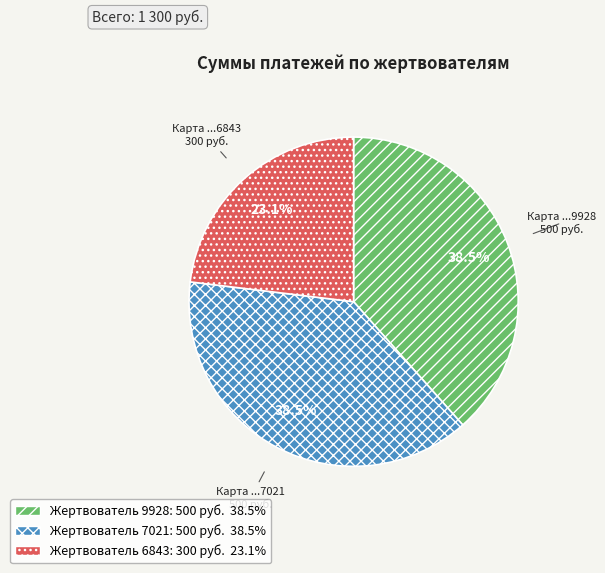

Is there a majority slice in this chart?

No